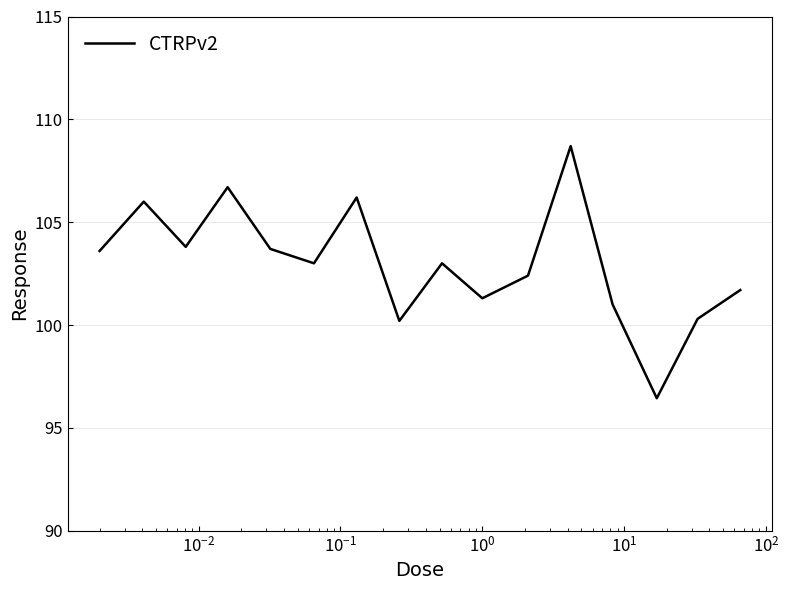

What is the greatest value displayed?

108.7